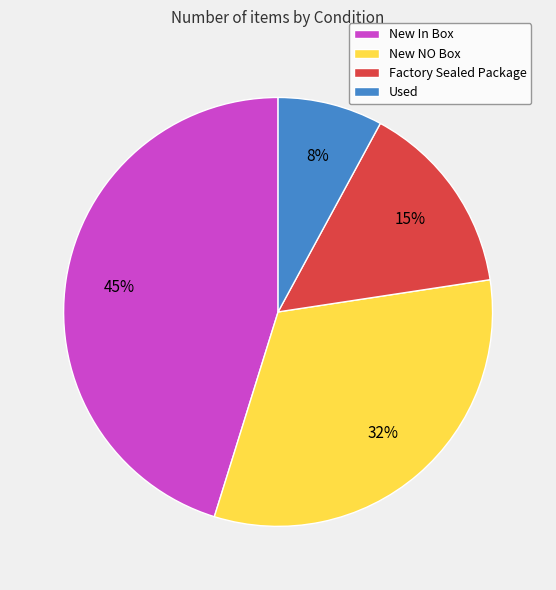

To the nearest percent, what is the difference between the largest and smallest slice percentages?

37%